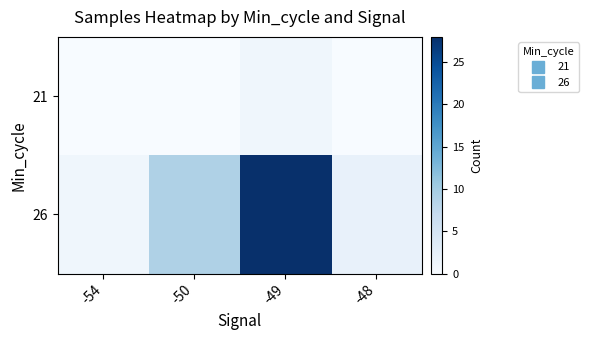

At how many categories does at least one series exceed 14?

1